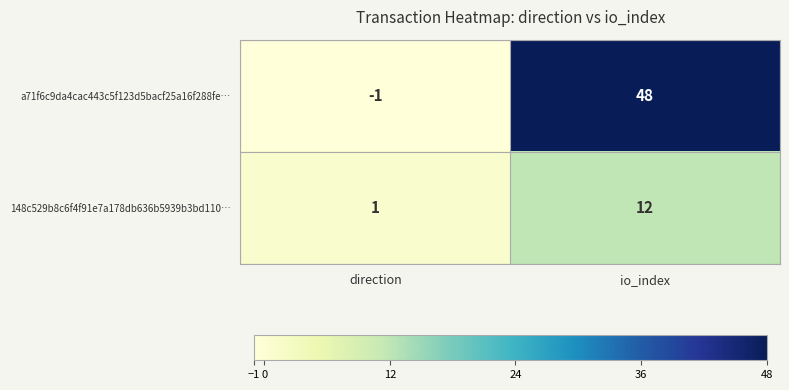

At direction, list the series in order from largest to smallest.

148c529b8c6f4f91e7a178db636b5939b3bd110…, a71f6c9da4cac443c5f123d5bacf25a16f288fe…